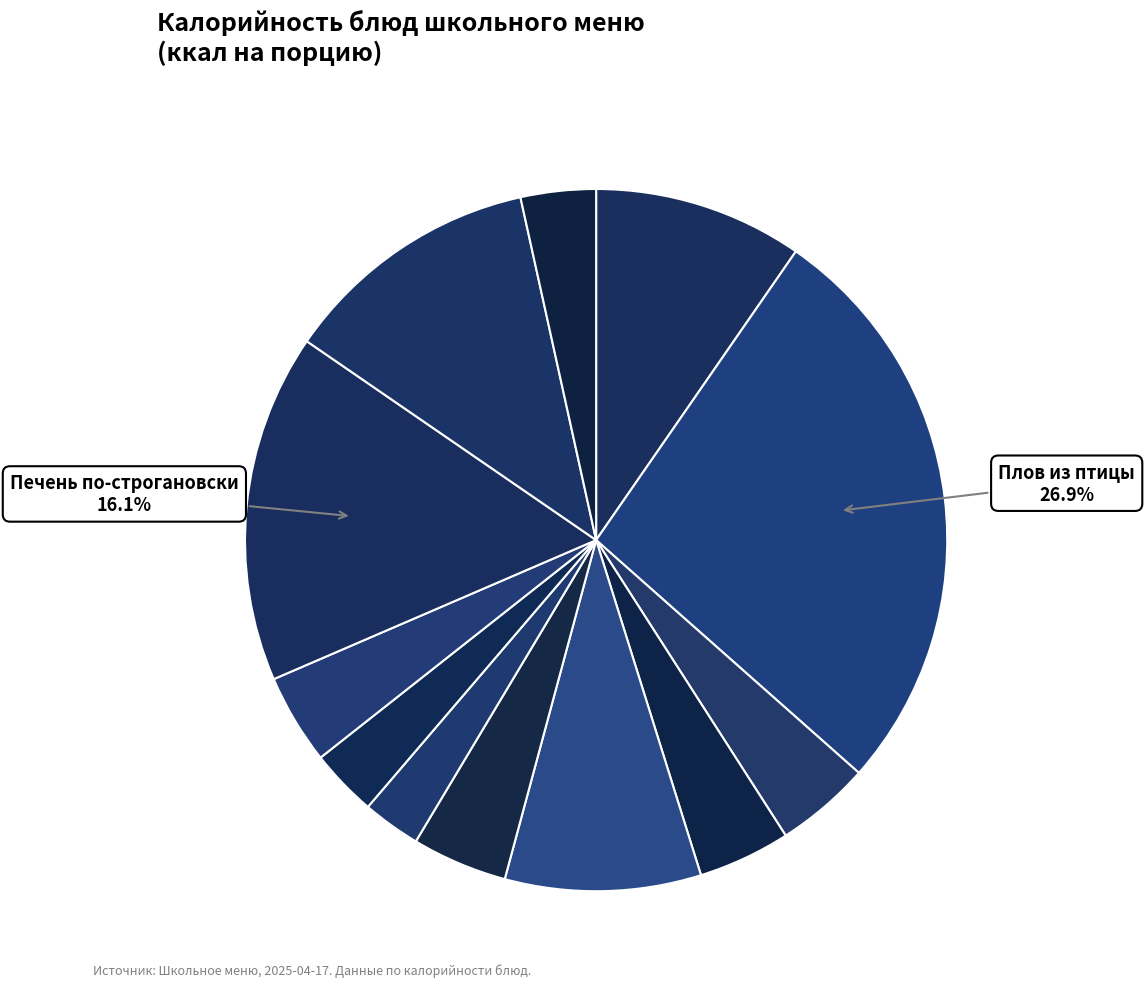

Count the number of slices in the pie.

12